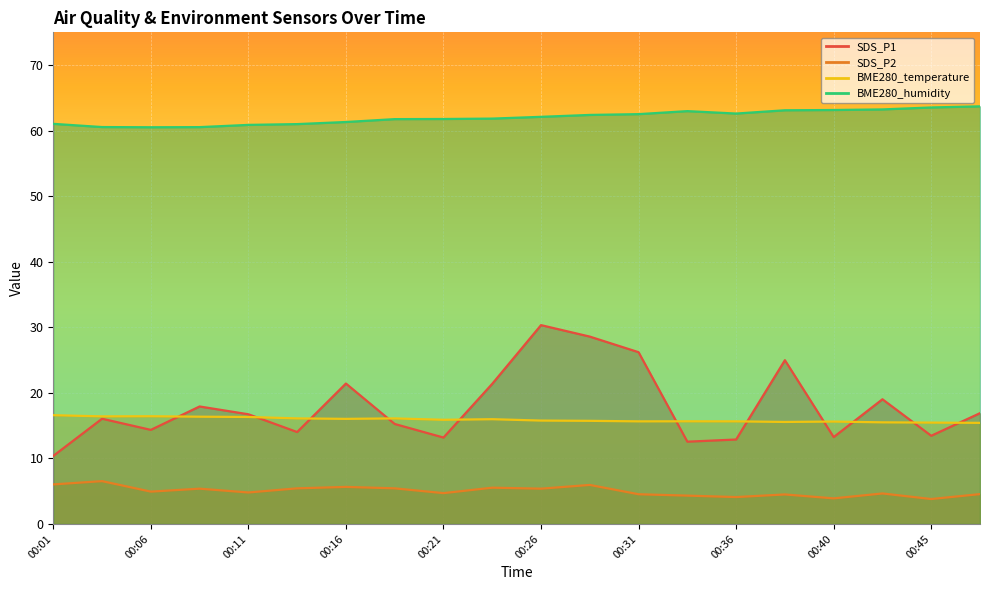

Which series has the widest spread of values?

SDS_P1